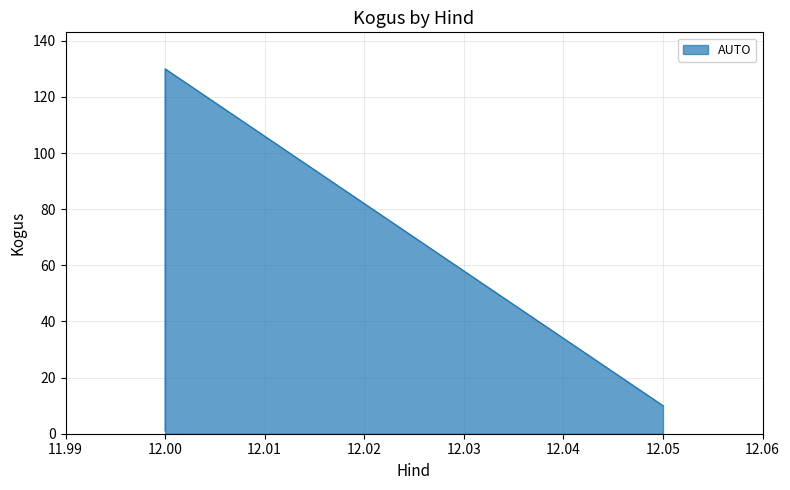

Does the chart display data point markers on the line(s)?

No